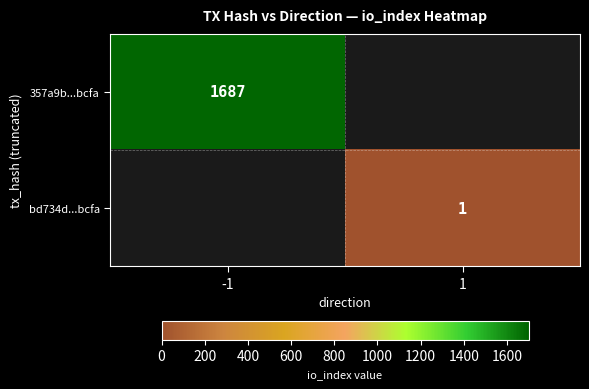

Is it true that bd734d...bcfa equals 2 at 1?

False